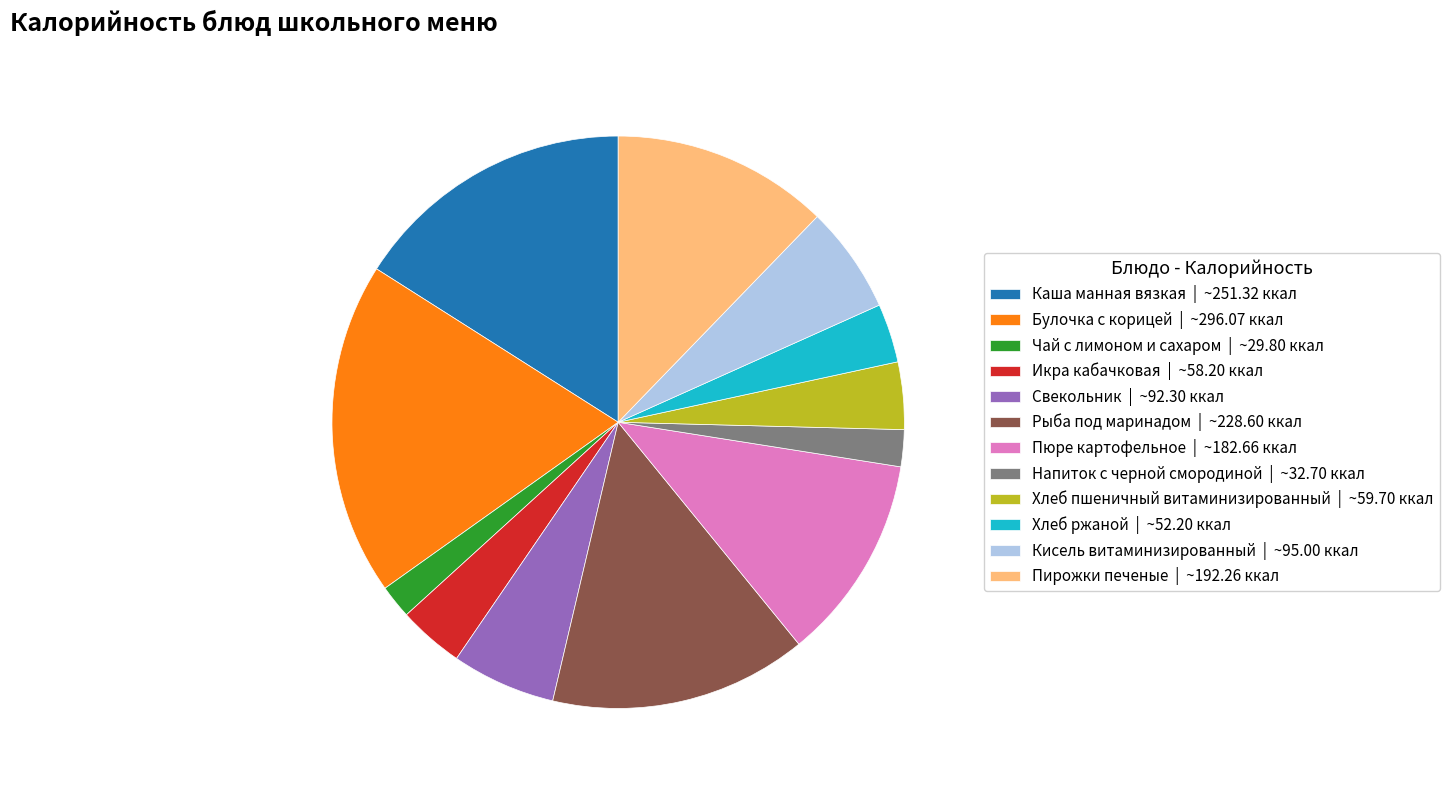

Is there a majority slice in this chart?

No